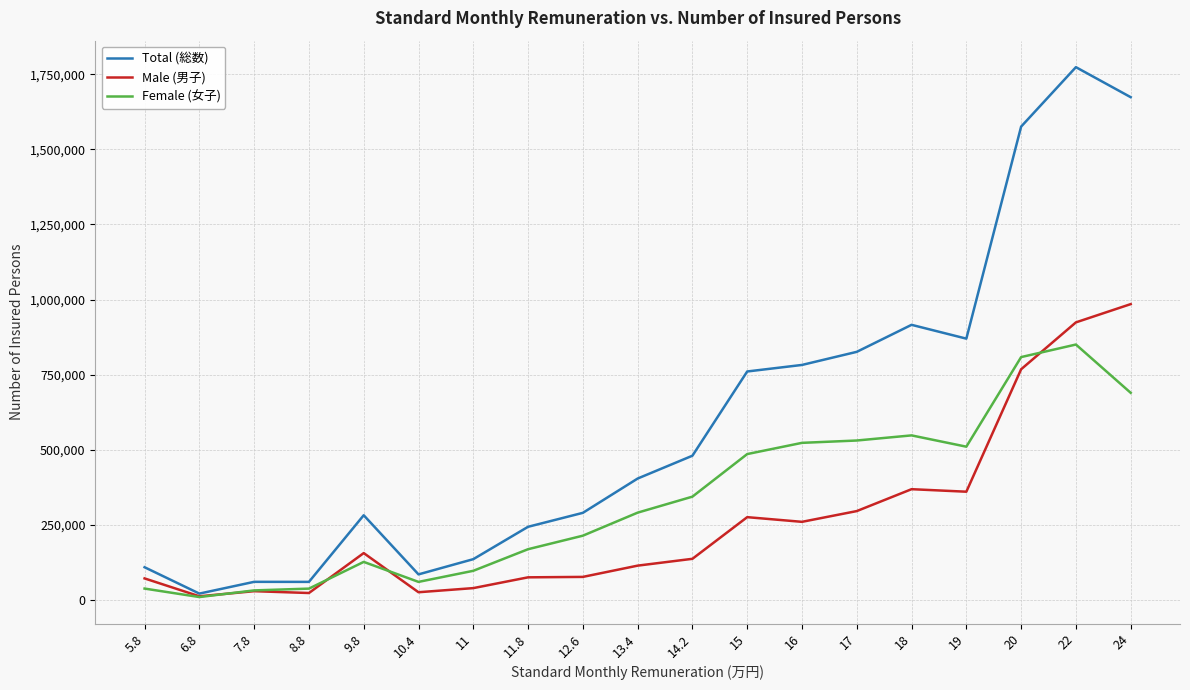

At which category is the sum across all series the highest?

22